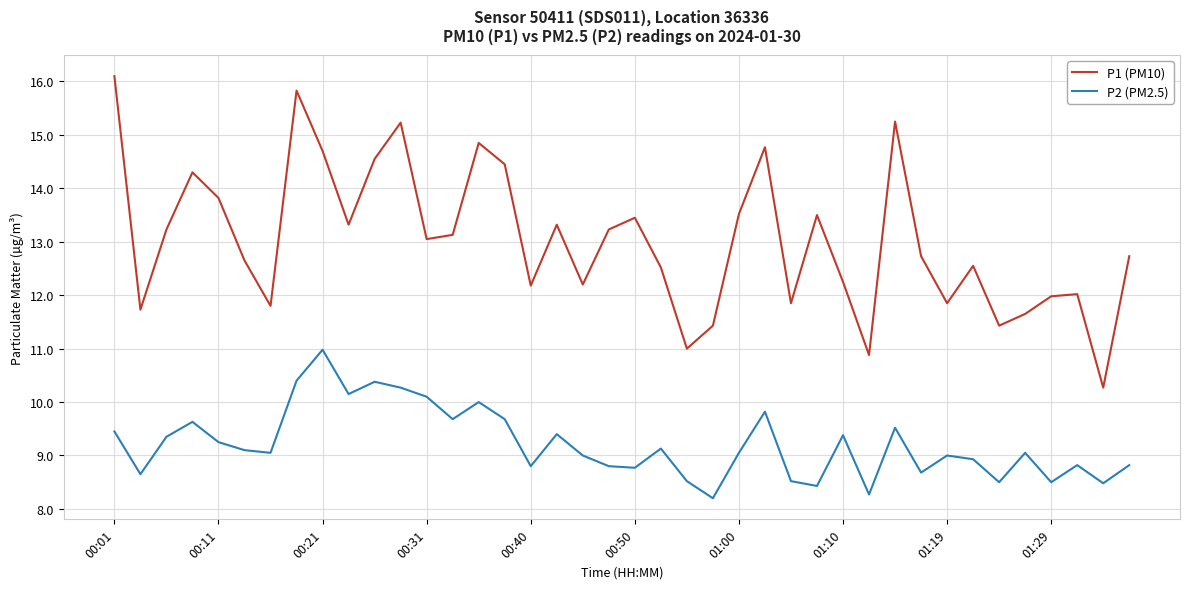

Rank the series by their maximum value, from lowest to highest.

P2 (PM2.5), P1 (PM10)